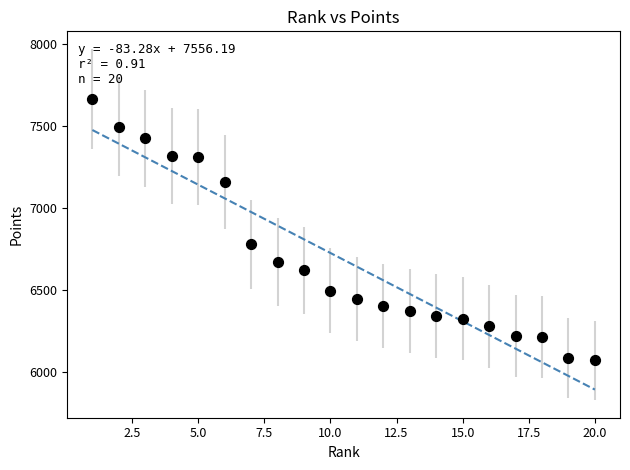

What is the range of Y values (max minus min)?

1592